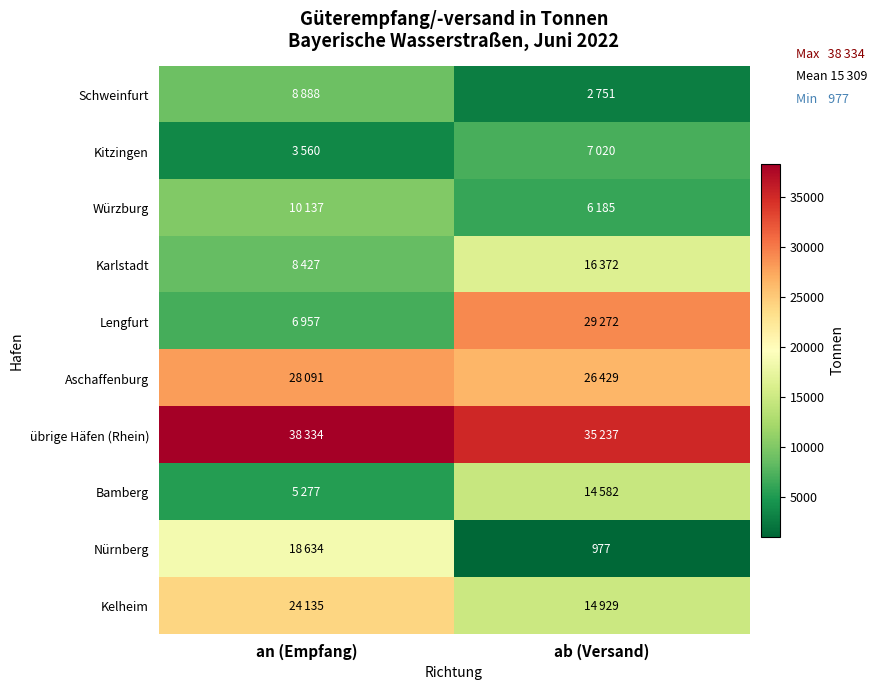

What is the difference between the Würzburg values at ab (Versand) and an (Empfang)?

3952